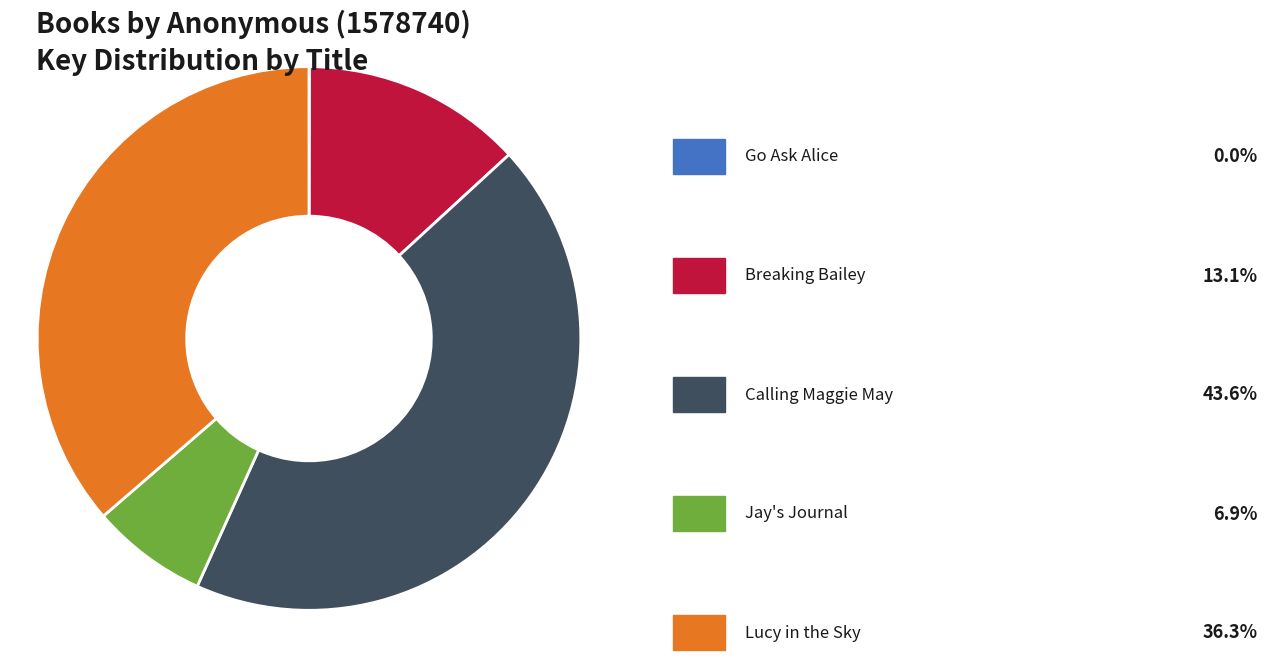

Is there any slice that represents more than half of the pie?

No